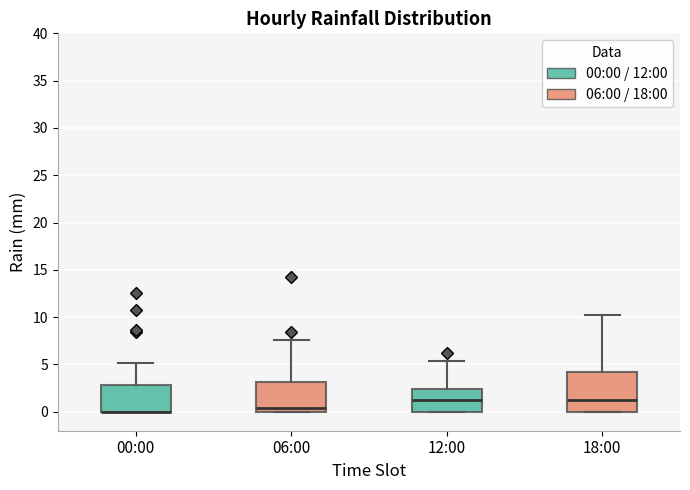

Which box is the tallest, from its lower edge to its upper edge?

18:00